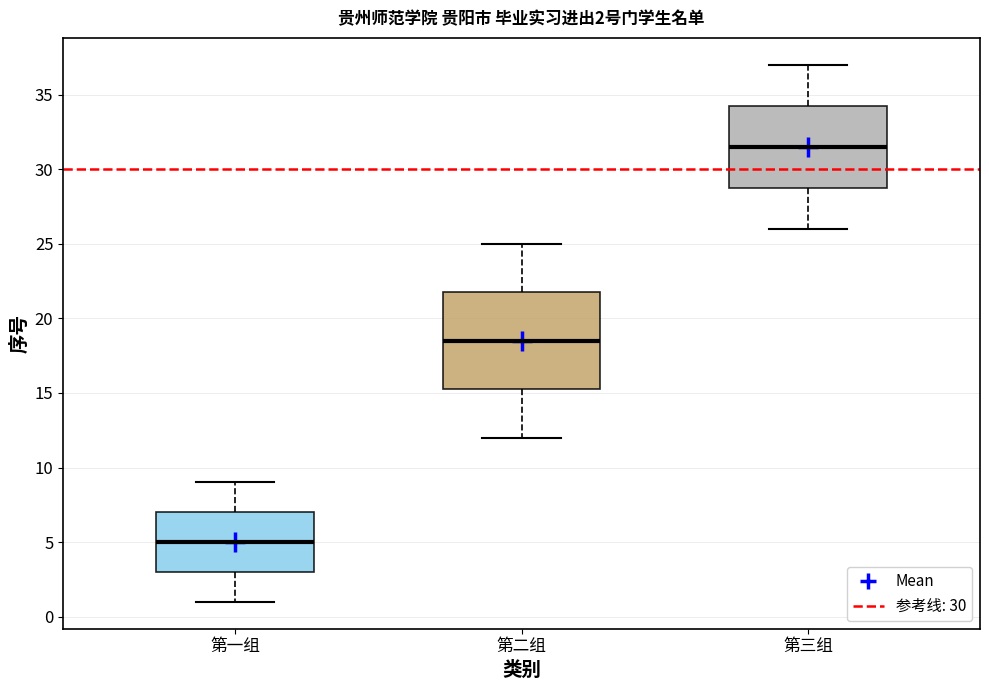

Comparing the boxes themselves (not the whiskers), which one is the tallest?

第二组